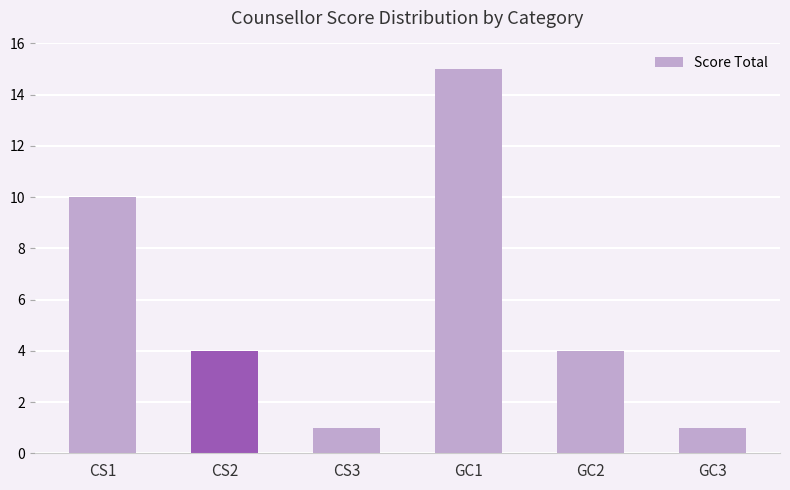

Does the chart contain any negative values?

No